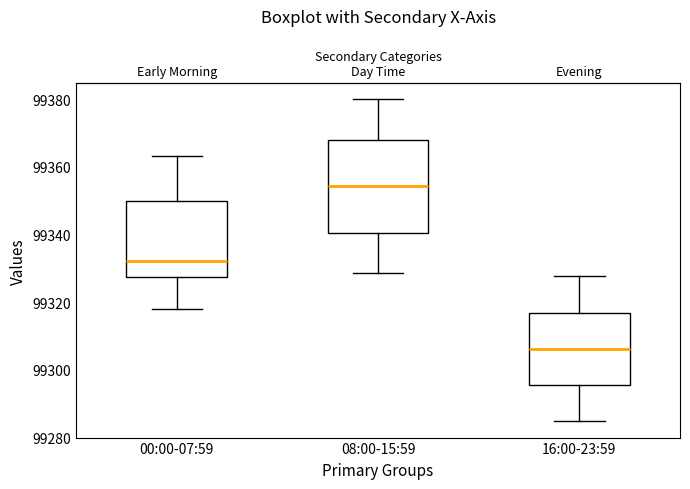

Which box is the tallest, from its lower edge to its upper edge?

08:00-15:59